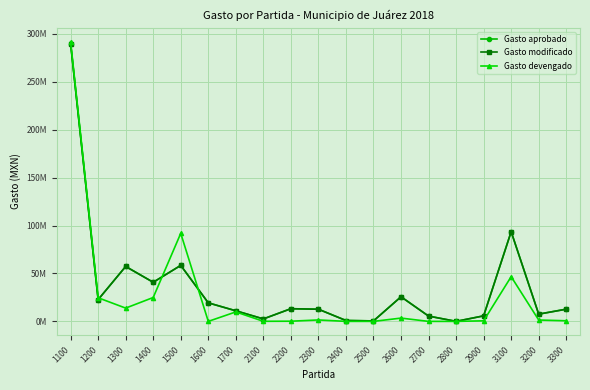

The Gasto modificado series shows 2480735 at 1700. True or false?

False